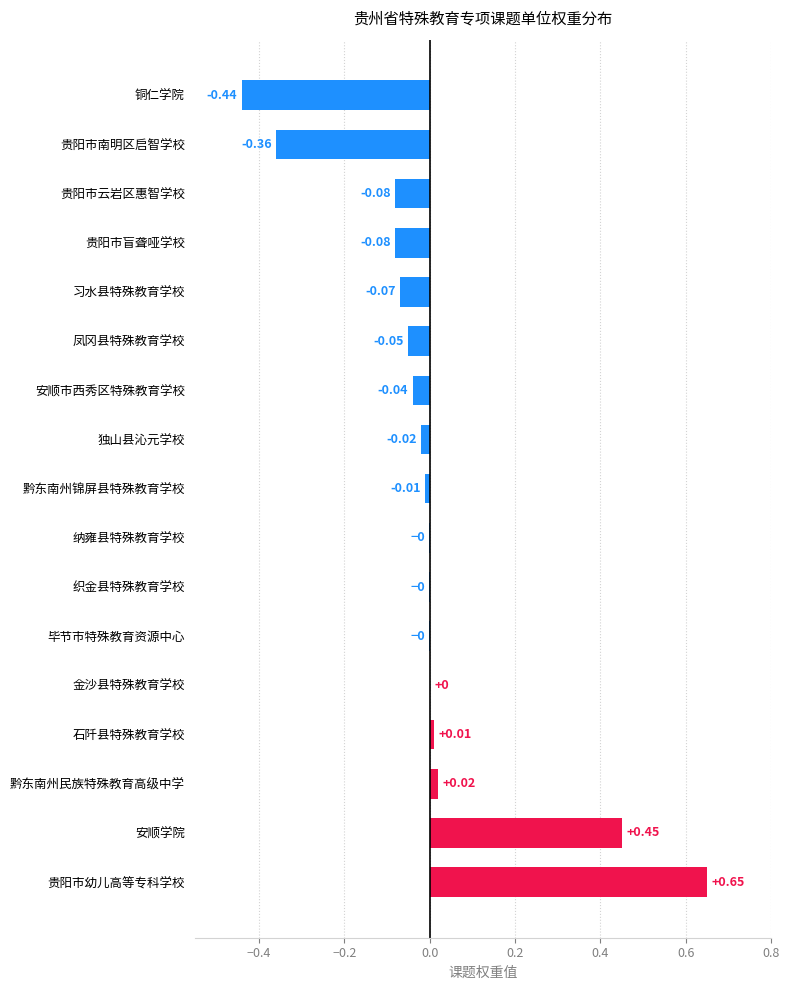

Between 贵阳市盲聋哑学校 and 金沙县特殊教育学校, which is larger?

金沙县特殊教育学校